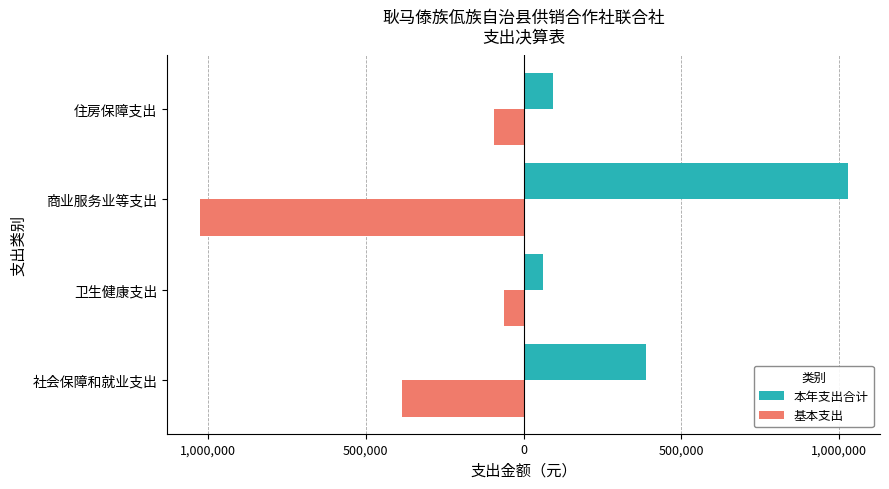

Which series has the largest total across all categories?

本年支出合计